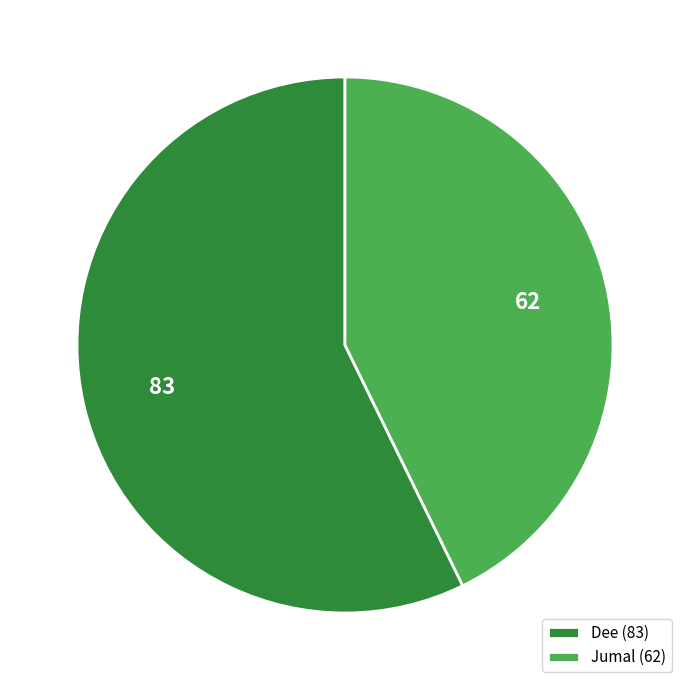

Do Dee and Jumal together represent more than half of the pie?

Yes